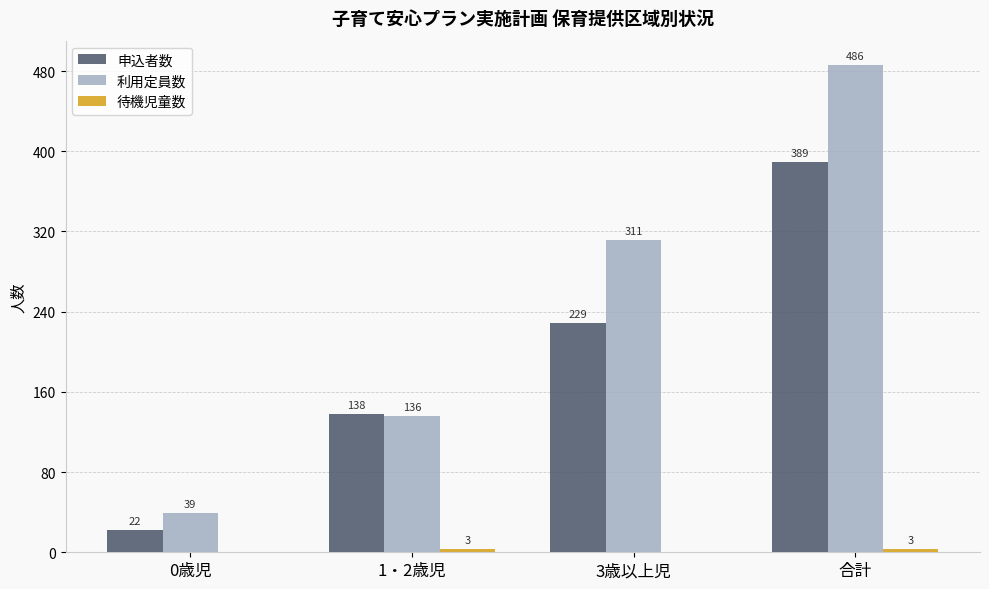

Which series has the largest total across all categories?

利用定員数